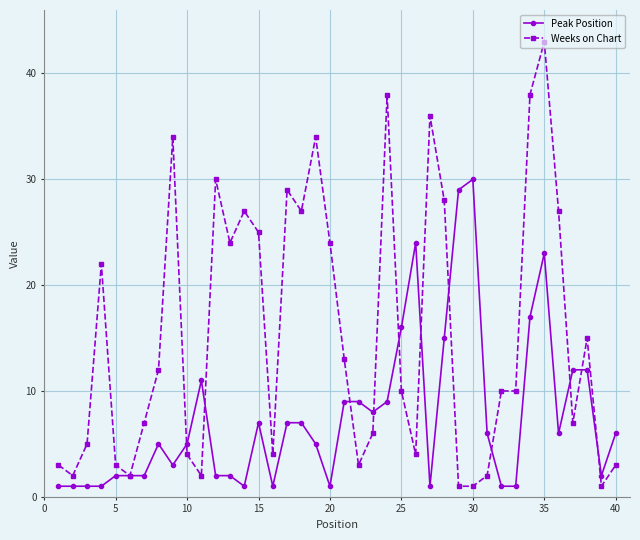

Which series has the largest total across all categories?

Weeks on Chart